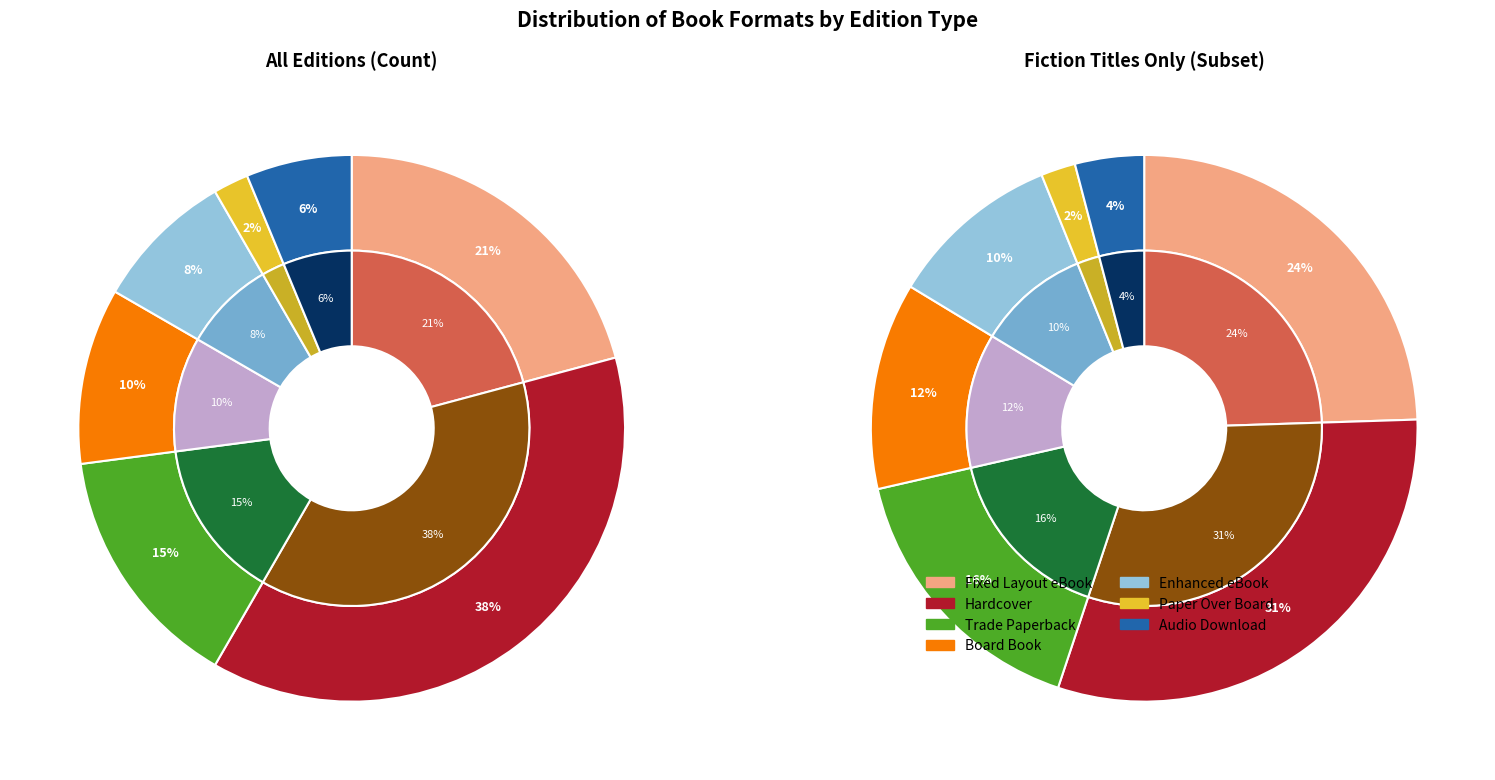

What percentage do Audio Download and Paper Over Board together represent?

8.3%